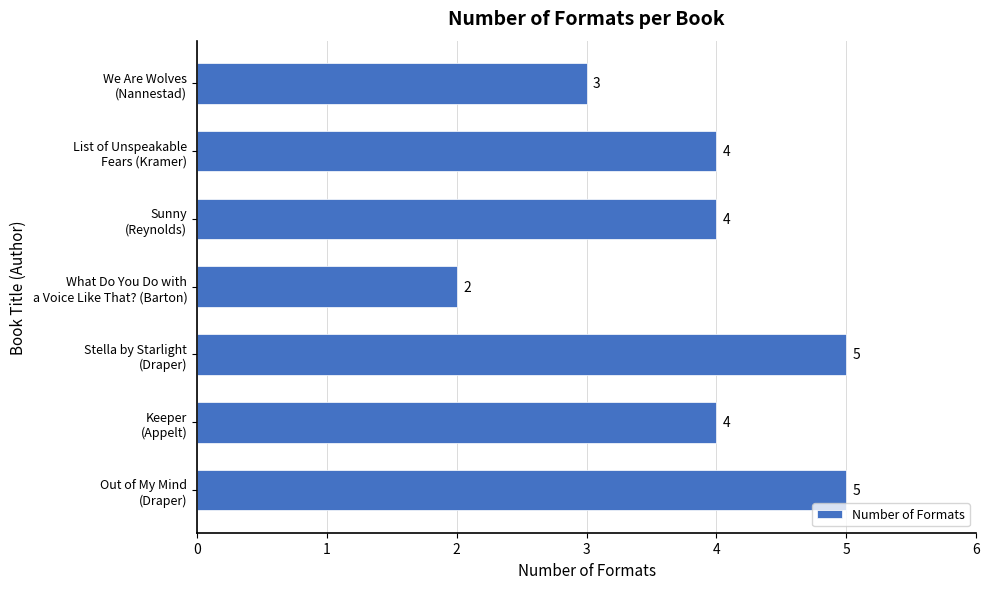

How many distinct data groups are displayed?

1